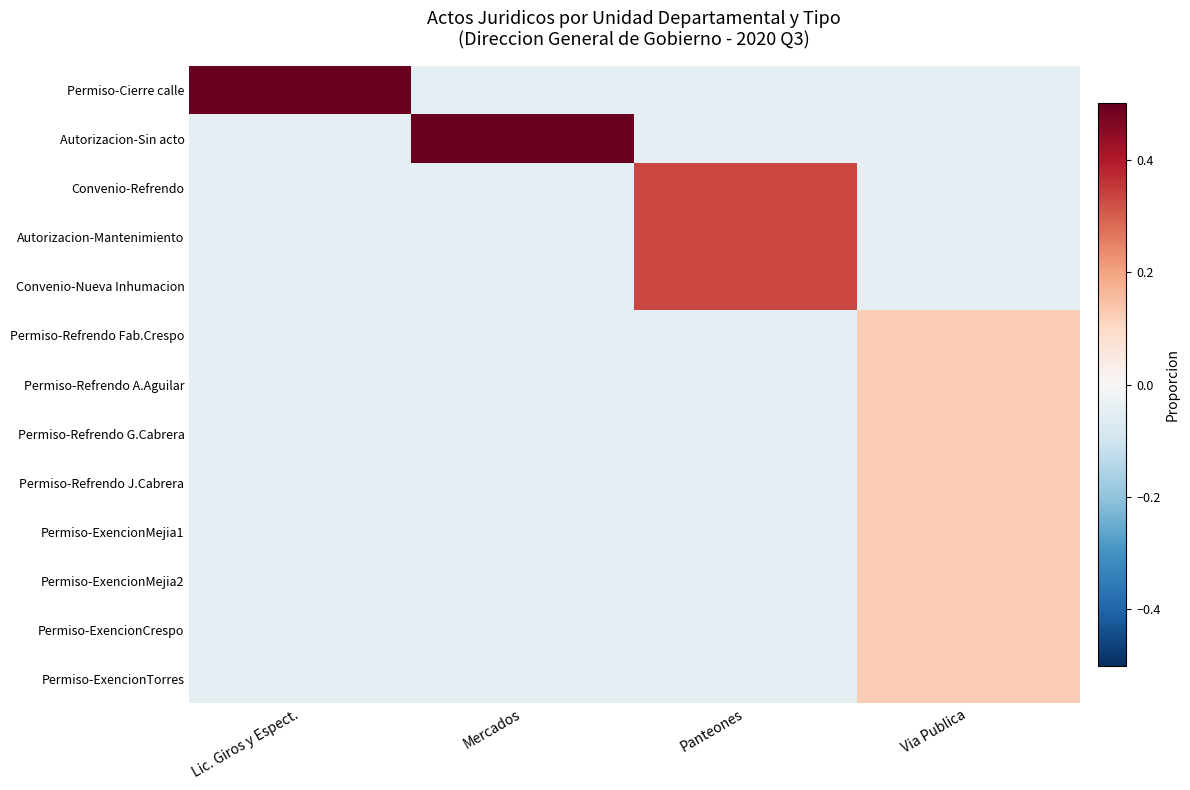

Reading right to left, extract all data points from this chart.

Permiso-Cierre calle: Via Publica=-0.1	Panteones=-0.1	Mercados=-0.1	Lic. Giros y Espect.=1.0
Autorizacion-Sin acto: Via Publica=-0.1	Panteones=-0.1	Mercados=1.0	Lic. Giros y Espect.=-0.1
Convenio-Refrendo: Via Publica=-0.1	Panteones=0.3	Mercados=-0.1	Lic. Giros y Espect.=-0.1
Autorizacion-Mantenimiento: Via Publica=-0.1	Panteones=0.3	Mercados=-0.1	Lic. Giros y Espect.=-0.1
Convenio-Nueva Inhumacion: Via Publica=-0.1	Panteones=0.3	Mercados=-0.1	Lic. Giros y Espect.=-0.1
Permiso-Refrendo Fab.Crespo: Via Publica=0.1	Panteones=-0.1	Mercados=-0.1	Lic. Giros y Espect.=-0.1
Permiso-Refrendo A.Aguilar: Via Publica=0.1	Panteones=-0.1	Mercados=-0.1	Lic. Giros y Espect.=-0.1
Permiso-Refrendo G.Cabrera: Via Publica=0.1	Panteones=-0.1	Mercados=-0.1	Lic. Giros y Espect.=-0.1
Permiso-Refrendo J.Cabrera: Via Publica=0.1	Panteones=-0.1	Mercados=-0.1	Lic. Giros y Espect.=-0.1
Permiso-ExencionMejia1: Via Publica=0.1	Panteones=-0.1	Mercados=-0.1	Lic. Giros y Espect.=-0.1
Permiso-ExencionMejia2: Via Publica=0.1	Panteones=-0.1	Mercados=-0.1	Lic. Giros y Espect.=-0.1
Permiso-ExencionCrespo: Via Publica=0.1	Panteones=-0.1	Mercados=-0.1	Lic. Giros y Espect.=-0.1
Permiso-ExencionTorres: Via Publica=0.1	Panteones=-0.1	Mercados=-0.1	Lic. Giros y Espect.=-0.1